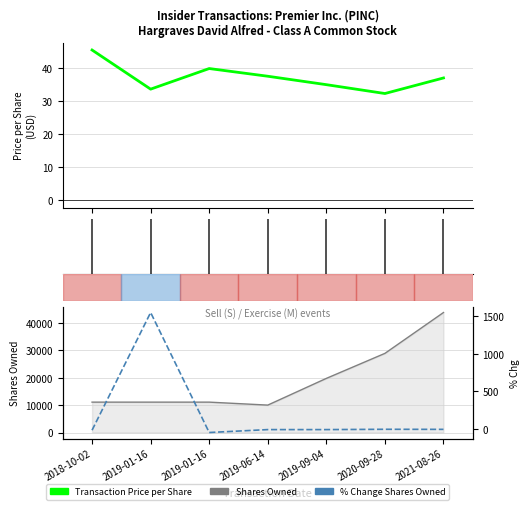

What is the maximum value shown in the chart?

43874.0